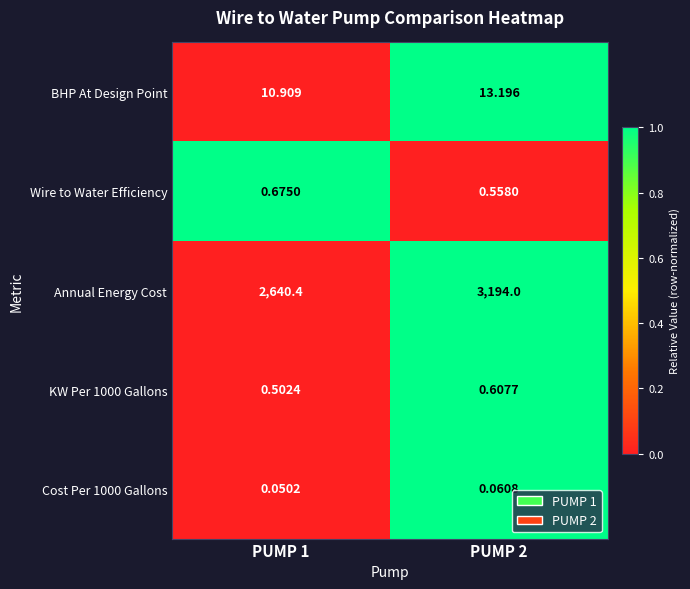

What is the total value across all series at PUMP 1?

2652.5